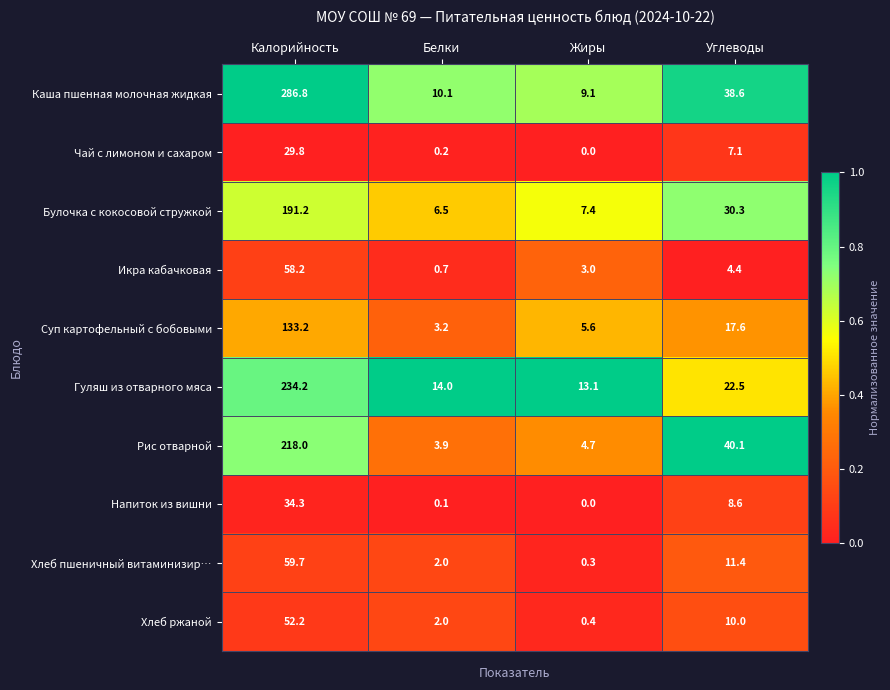

True or false: Каша пшенная молочная жидкая has a value of 3.8 at Белки.

False